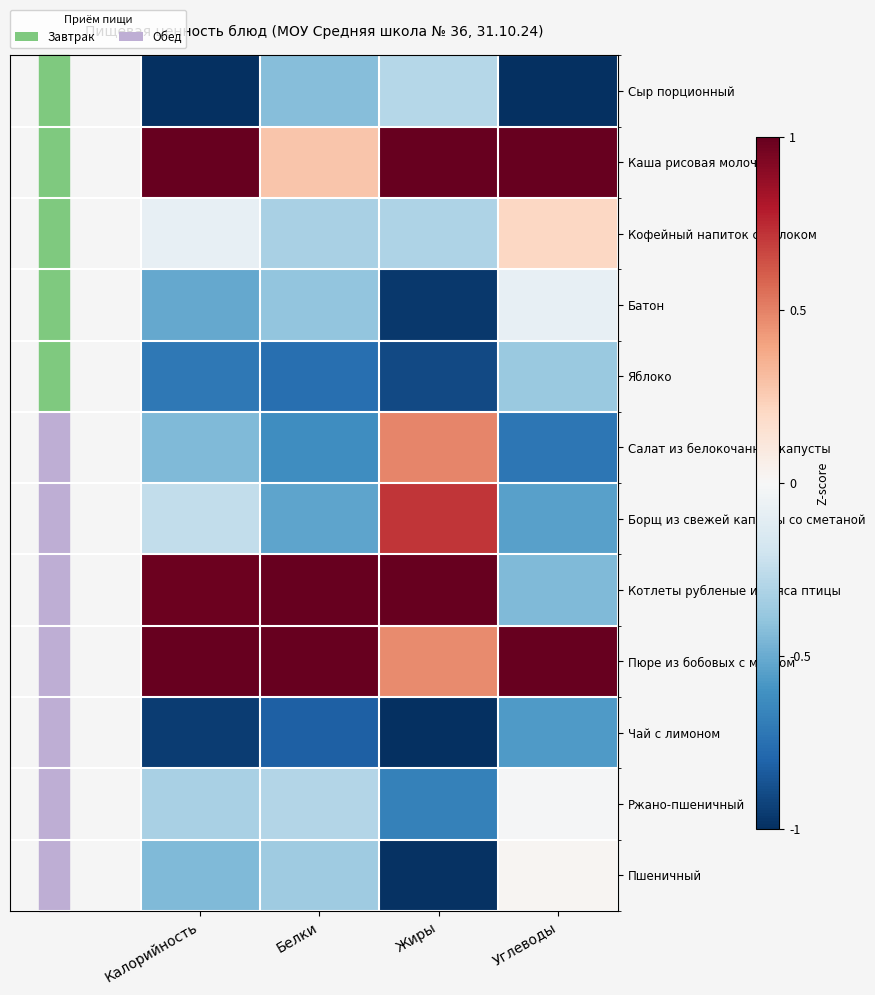

What is the smallest value displayed?

-1.0